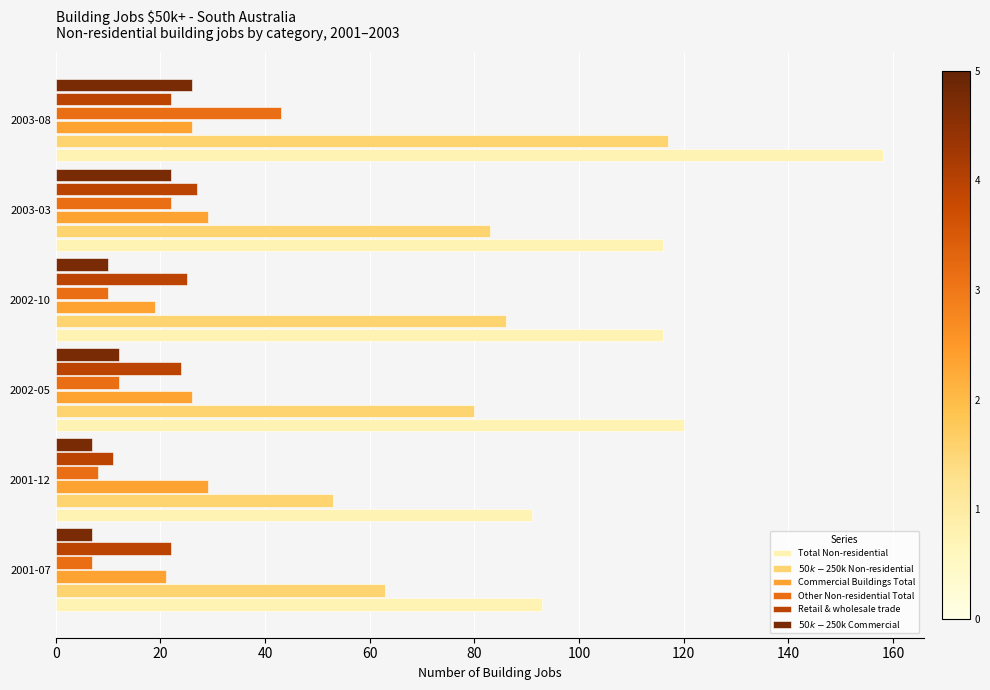

At which label does Total Non-residential reach its peak?

2003-08